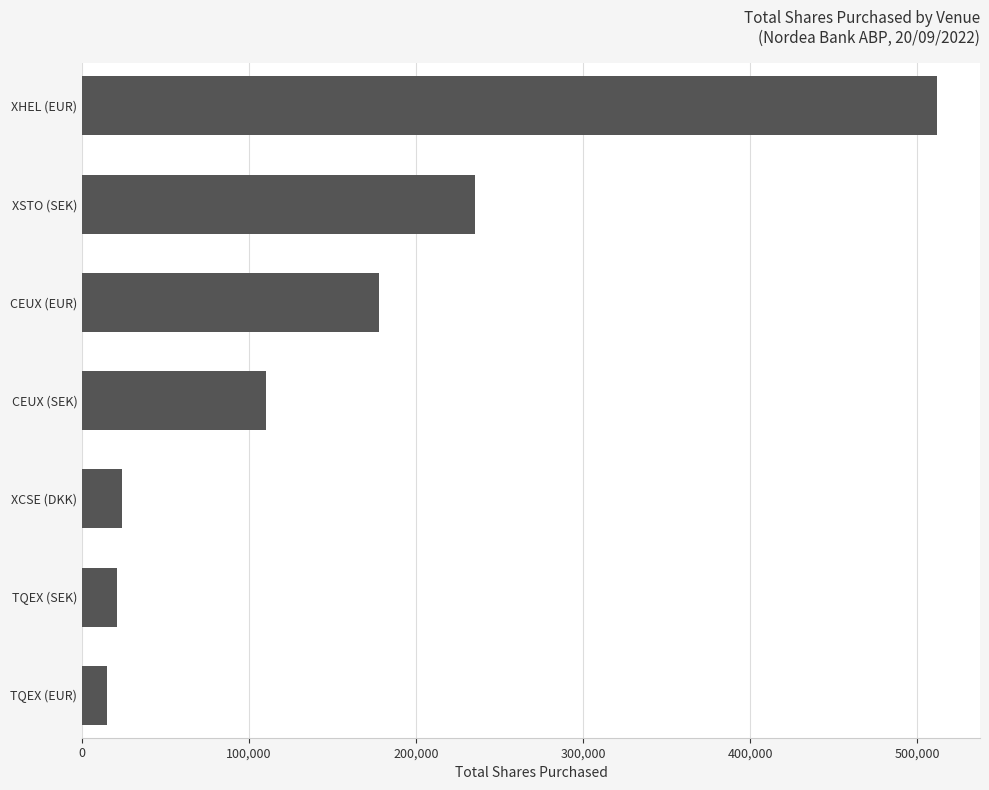

Reading bottom to top, what are all the values shown in this chart?

15000	21000	24000	110000	178000	235000	512000